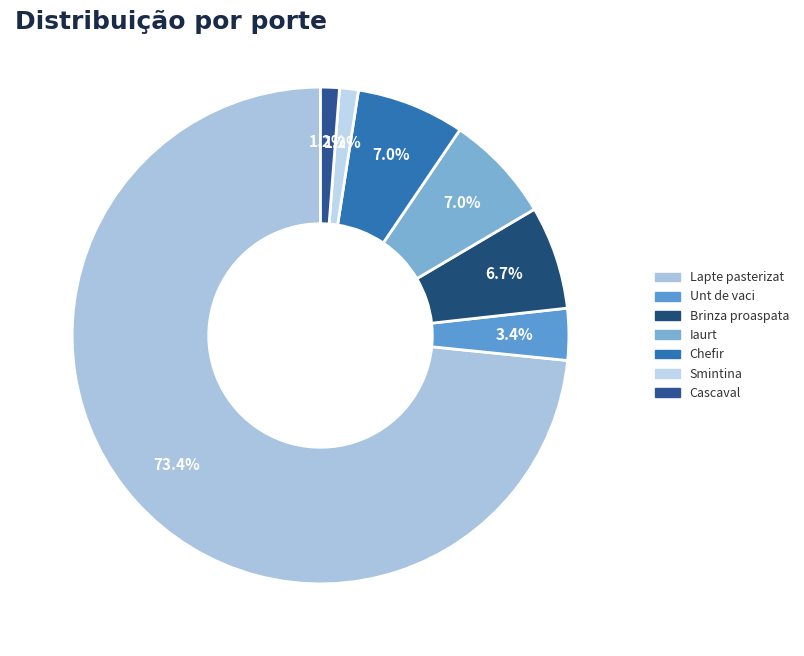

Is it true that Cascaval is 11% of the pie?

False